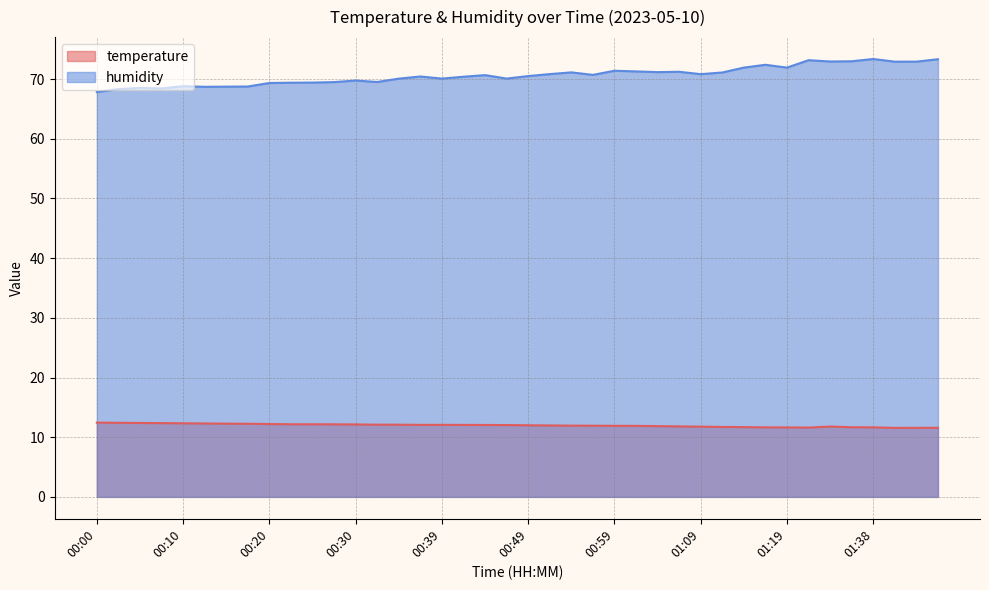

Which category has the highest value in the humidity series?

01:38